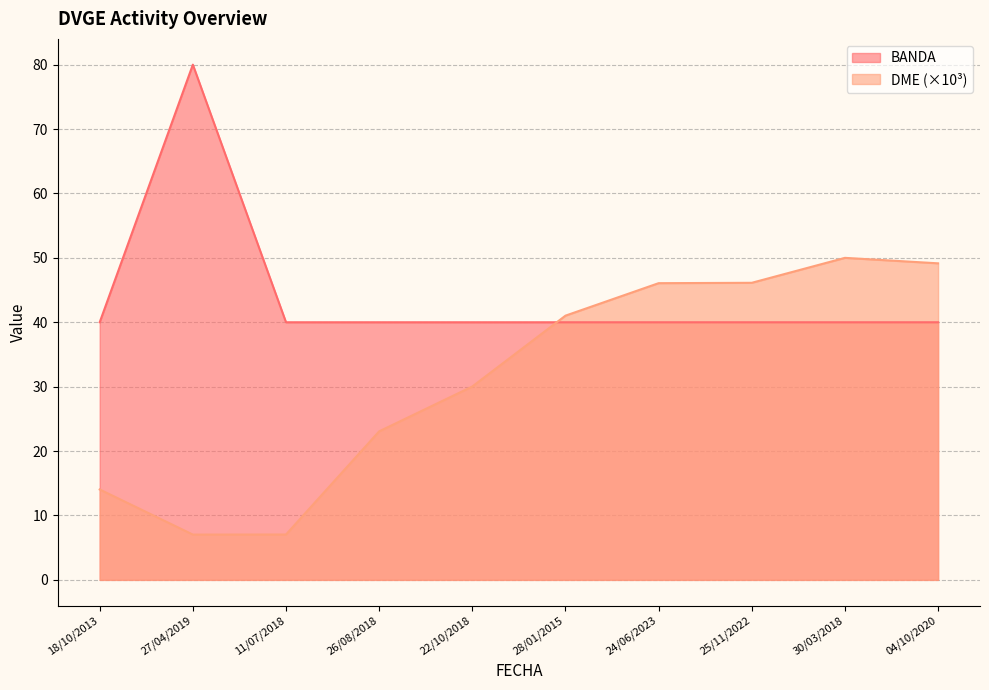

Read the BANDA value at 22/10/2018.

40.0